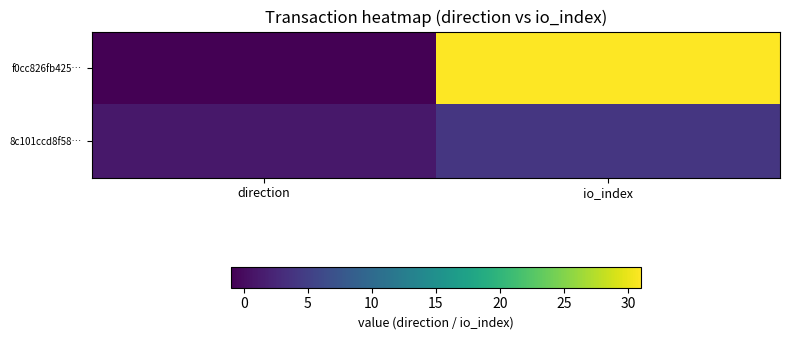

Rank the series at direction from highest to lowest value.

8c101ccd8f58…, f0cc826fb425…